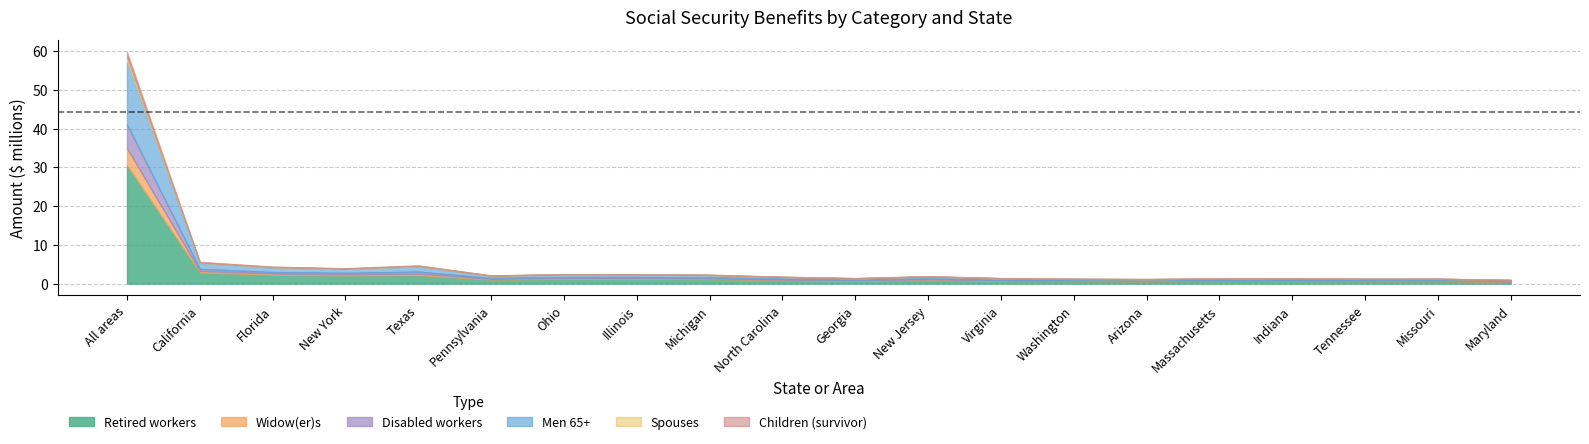

Where is Retired workers nearest to the value 15518936?

California